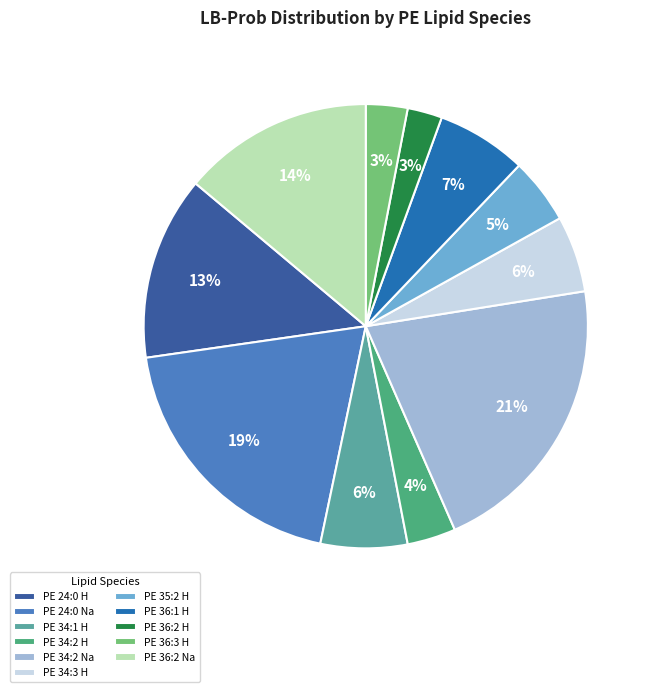

Does PE 36:2 Na account for over 50% of the chart?

No